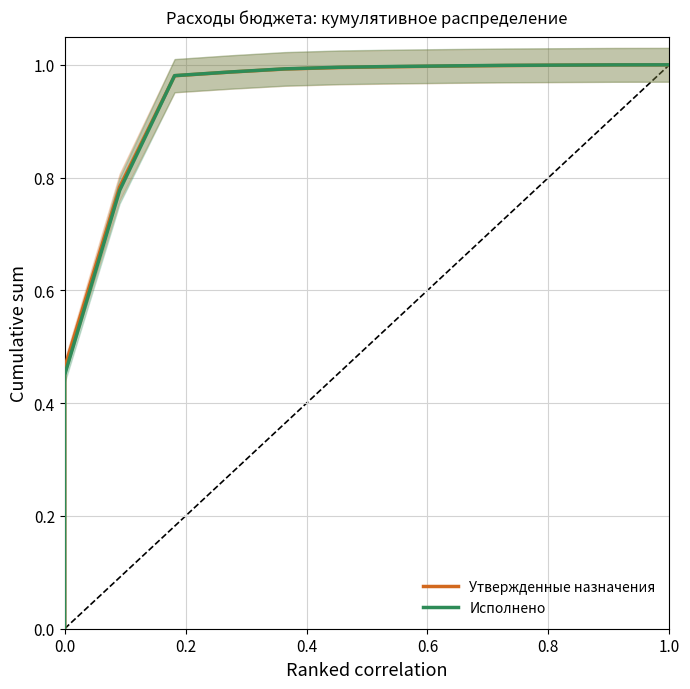

What are all the series names shown in the legend?

Утвержденные назначения, Исполнено